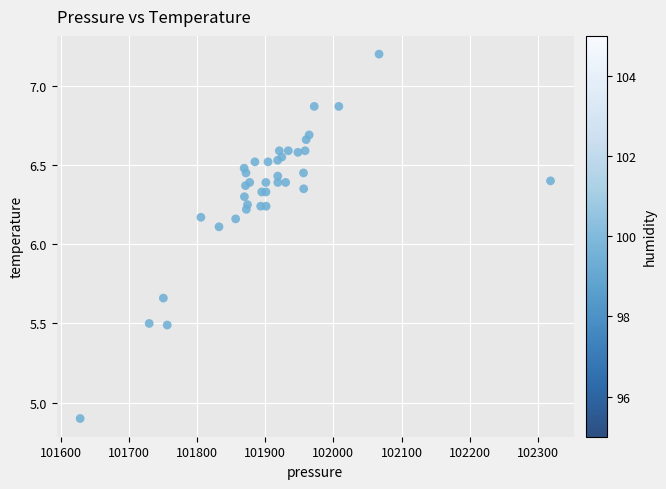

What Y value in the scatter plot is closest to 6?

6.1